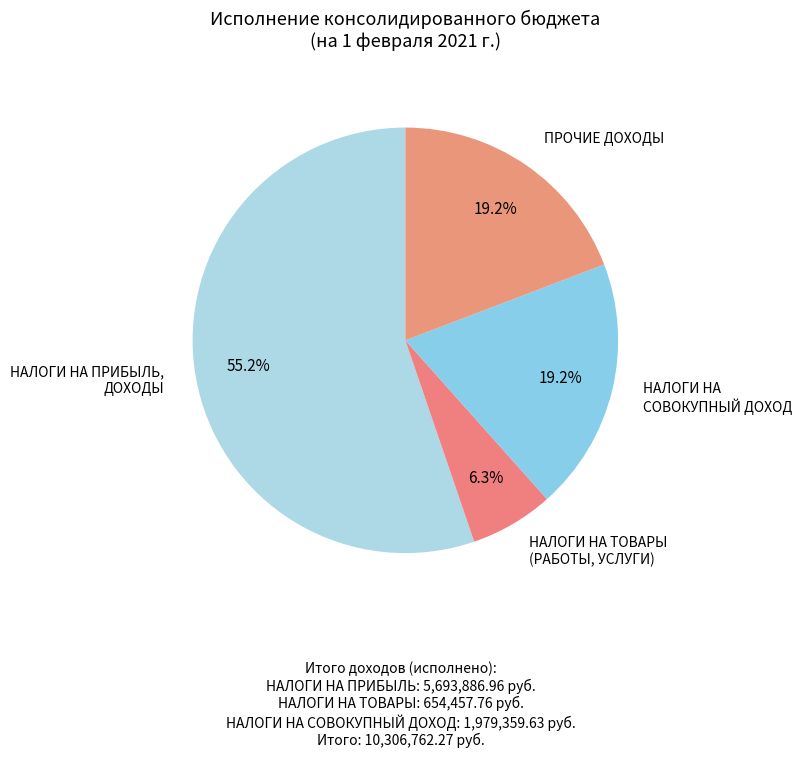

Approximately how many times larger is the value at НАЛОГИ НА СОВОКУПНЫЙ ДОХОД compared to ПРОЧИЕ ДОХОДЫ?

1.0